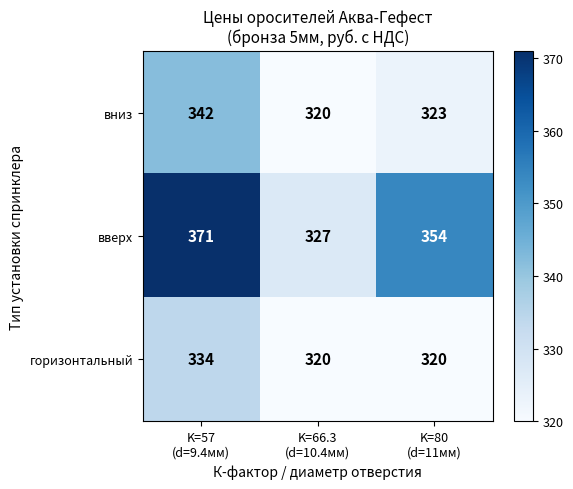

Reading left to right, transcribe all the data shown in this chart.

вниз: 342	320	323
вверх: 371	327	354
горизонтальный: 334	320	320